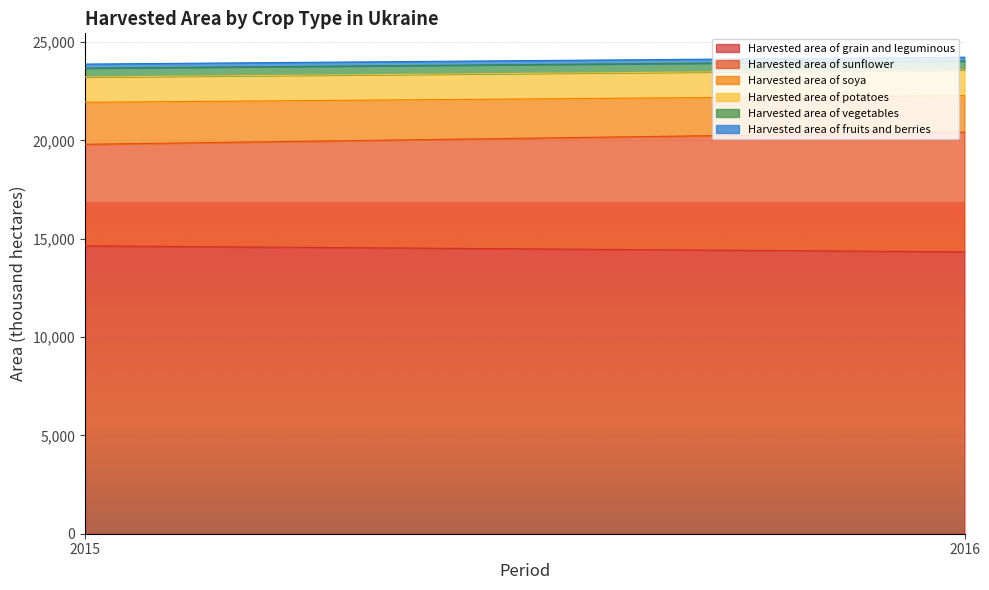

List the labels in order of Harvested area of grain and leguminous value, smallest first.

2016, 2015